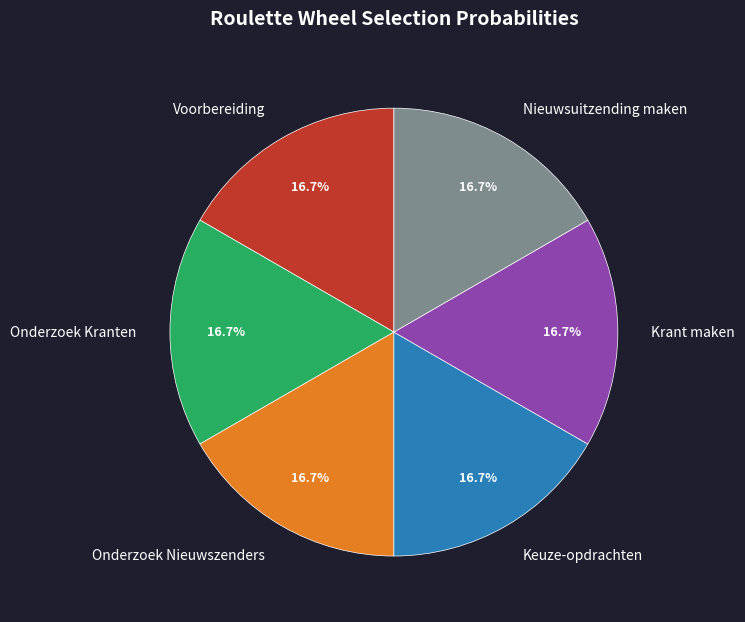

To the nearest percent, what is the average slice percentage?

17%